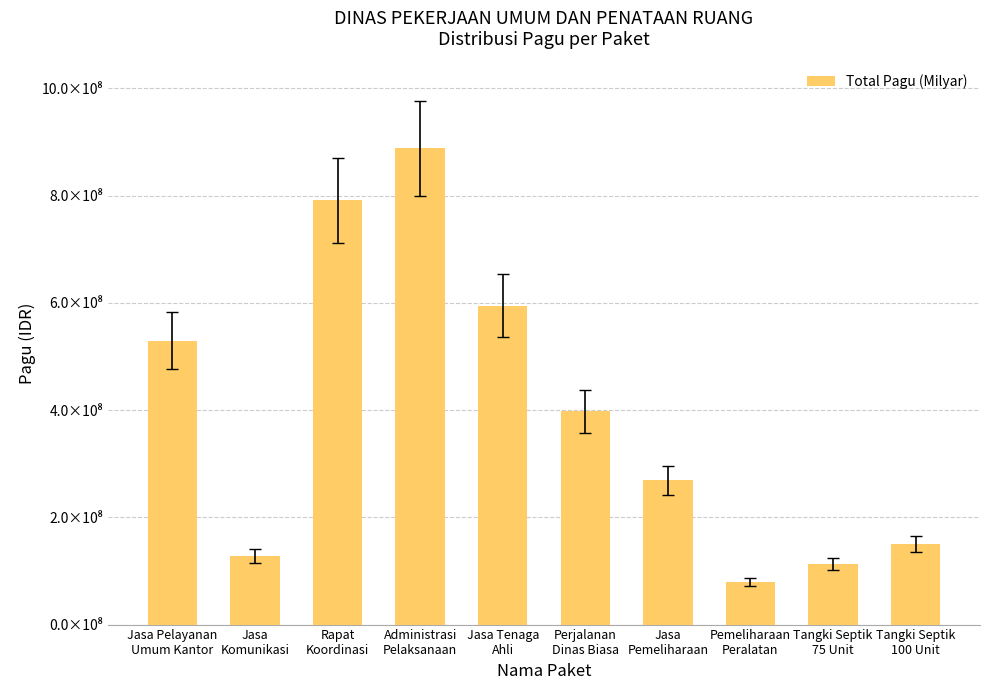

What is the sum of all values?

3940656300